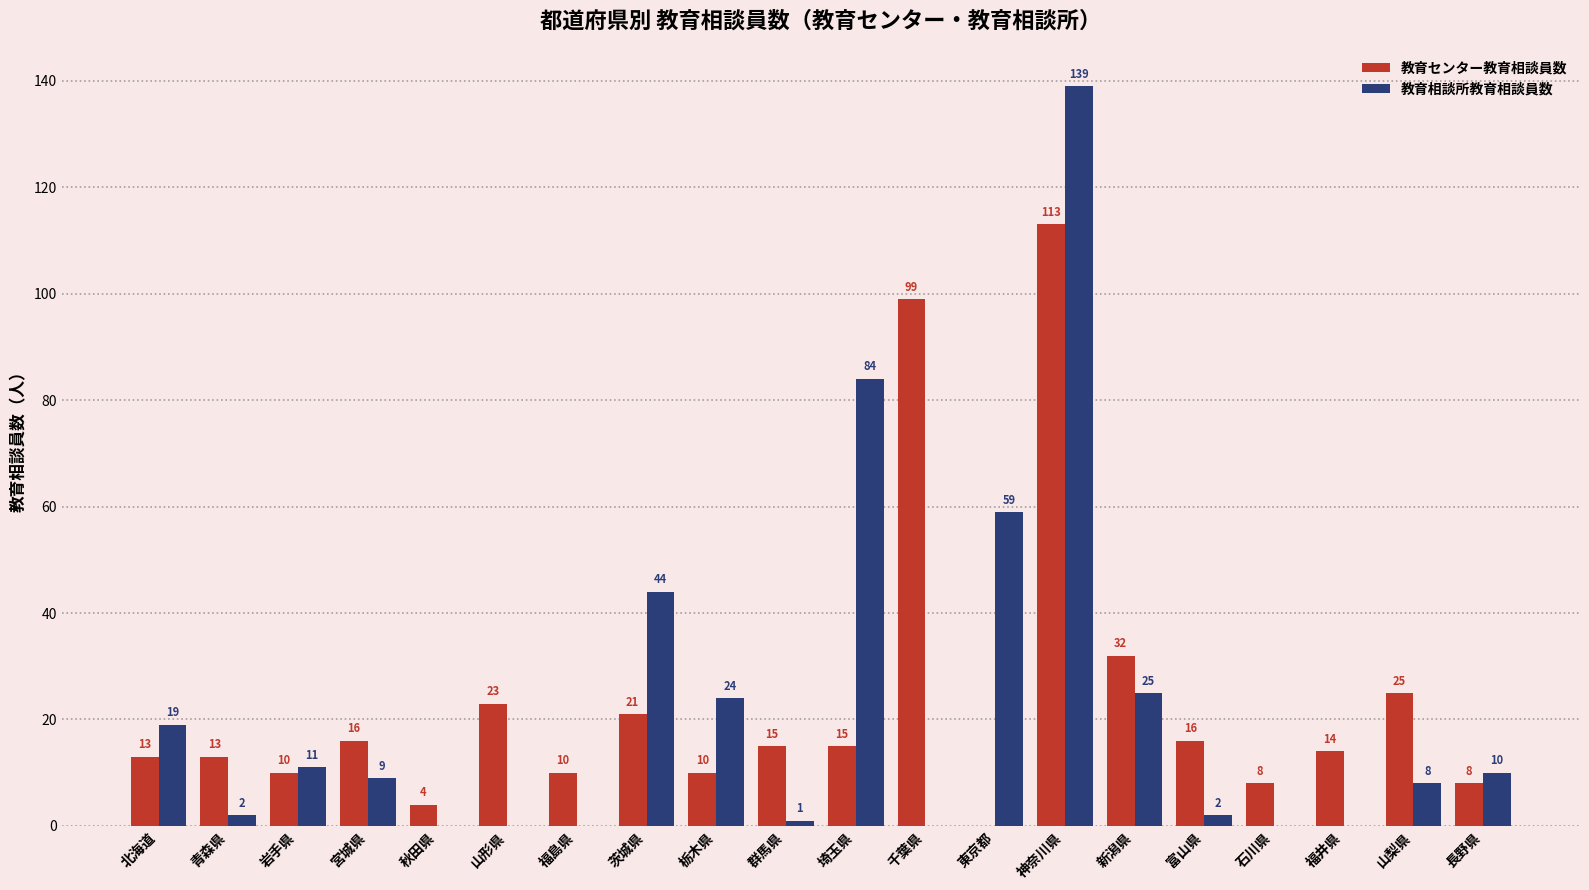

Which series has the largest total across all categories?

教育センター教育相談員数